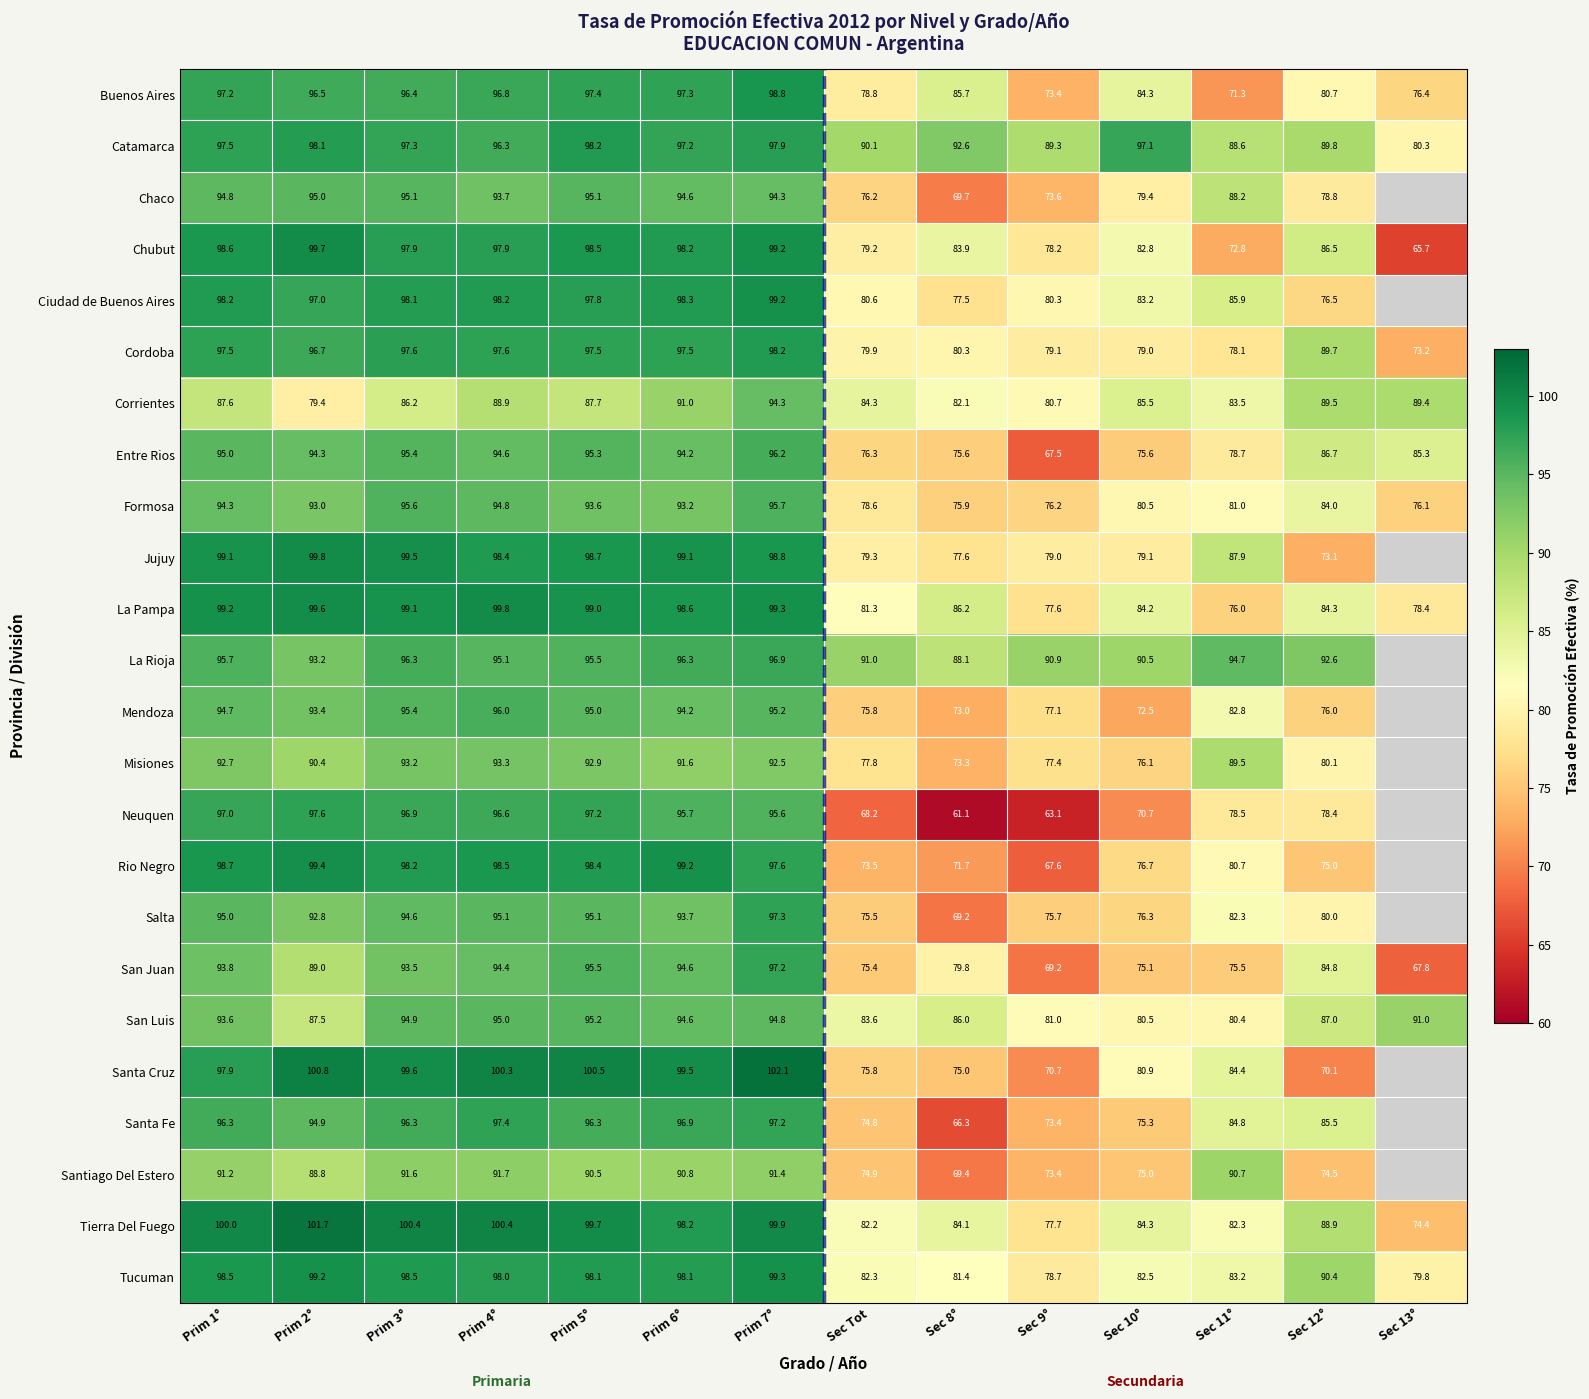

Is the value of Chubut at Sec Tot greater than the value of Formosa at Prim 2°?

No